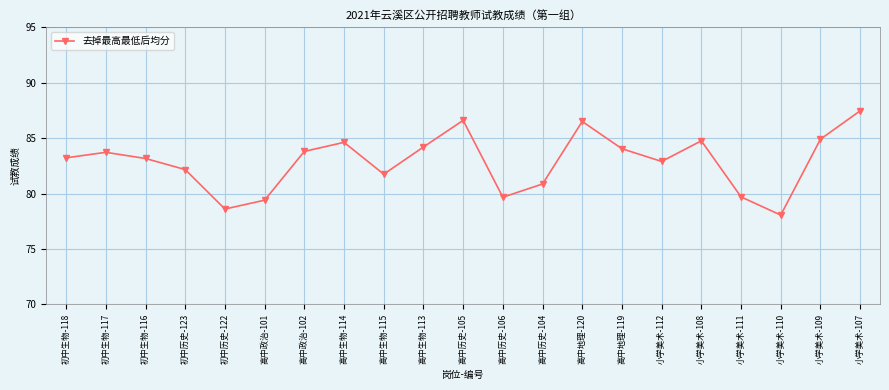

Is this an area chart (filled region under the line)?

No